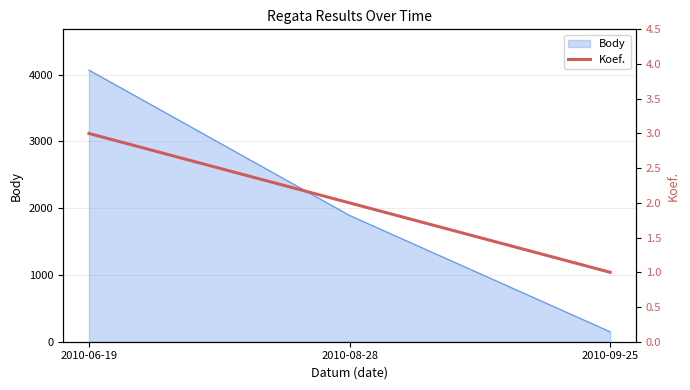

Which category has the lowest value in the Body series?

2010-09-25